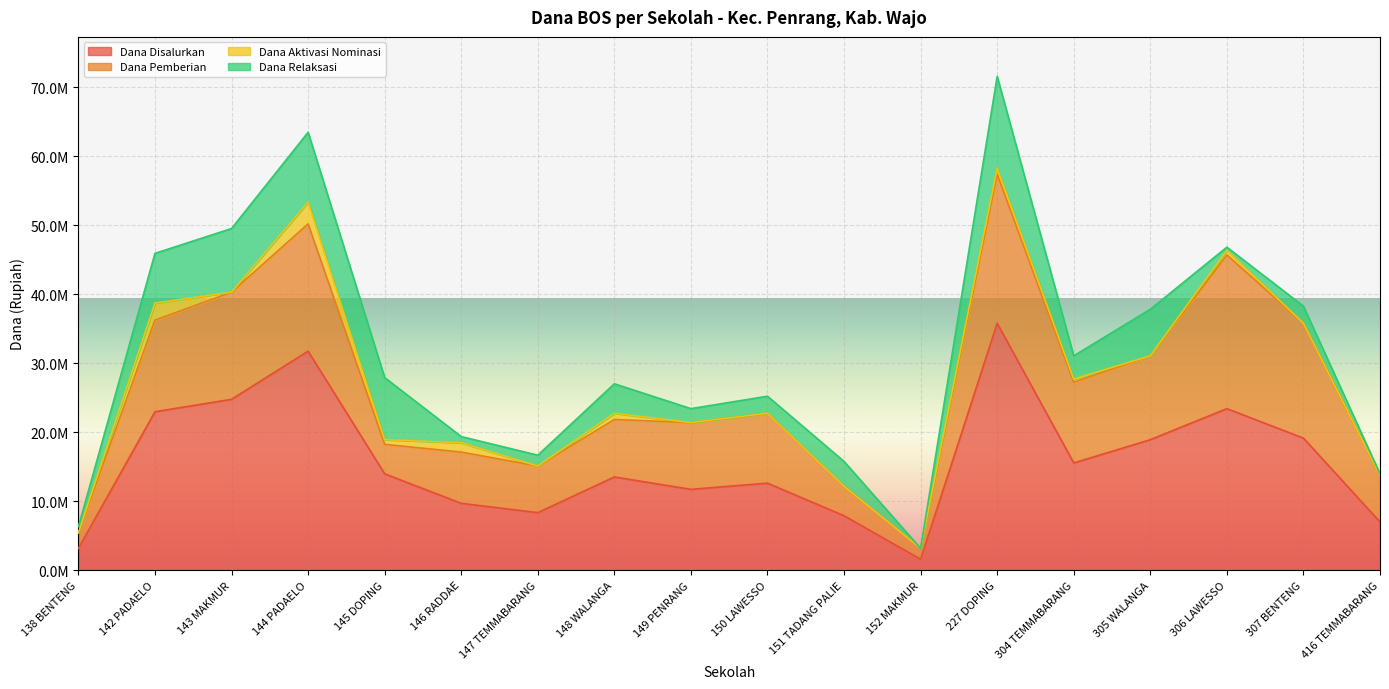

What is the highest value of the Dana Pemberian series?

22275000